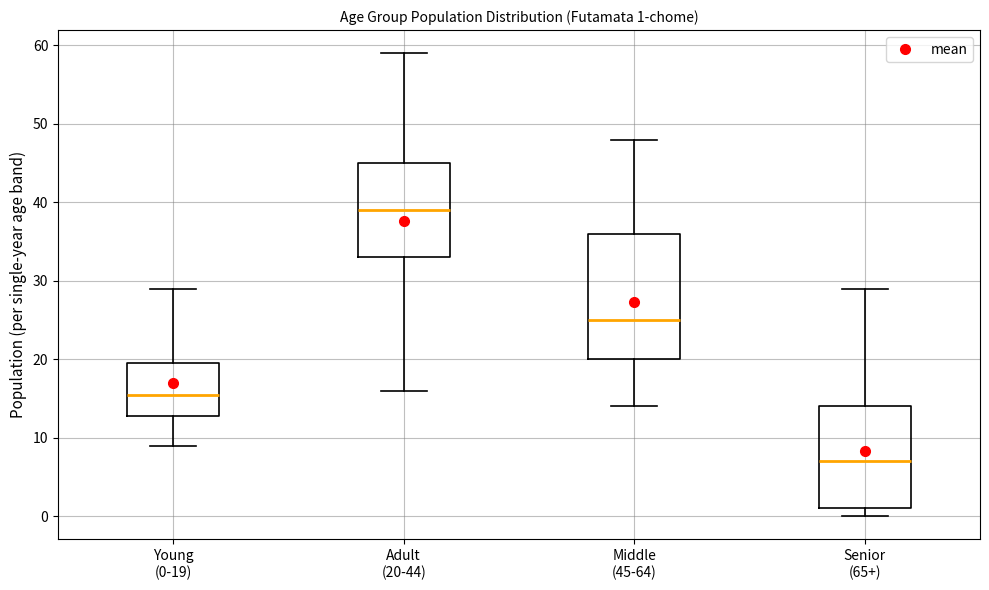

Which box's median line is the lowest?

Senior (65+)